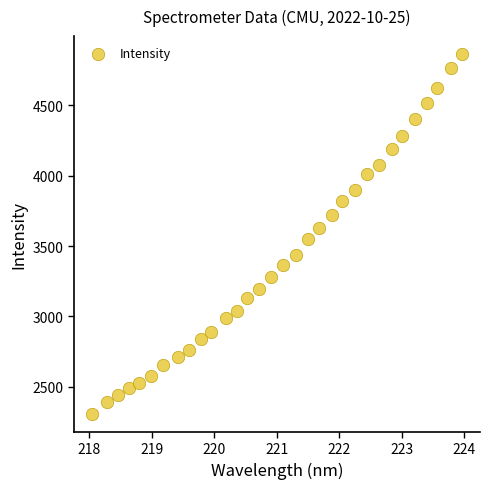

What is the range of Y values (max minus min)?

2556.1